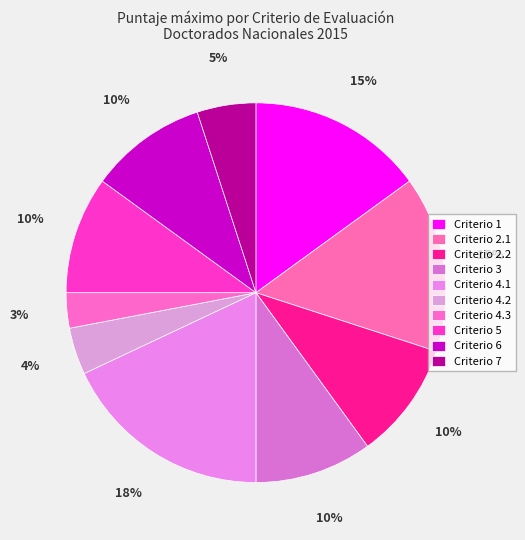

How many slices are in this pie chart?

10